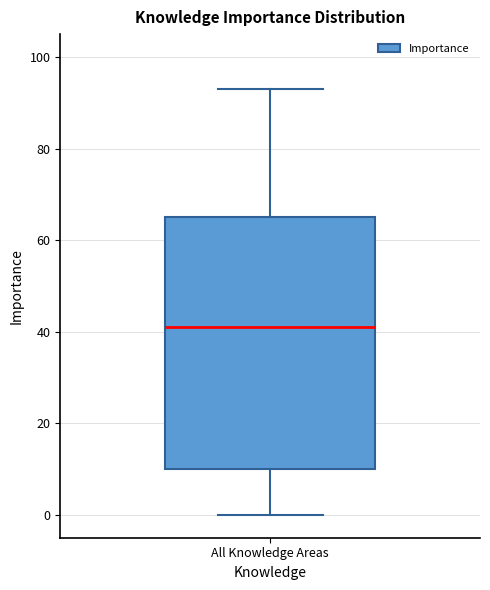

Where does the median line of the box for All Knowledge Areas sit on the y-axis? The values are not printed on the chart, so give them approximately, as read against the axis.

42